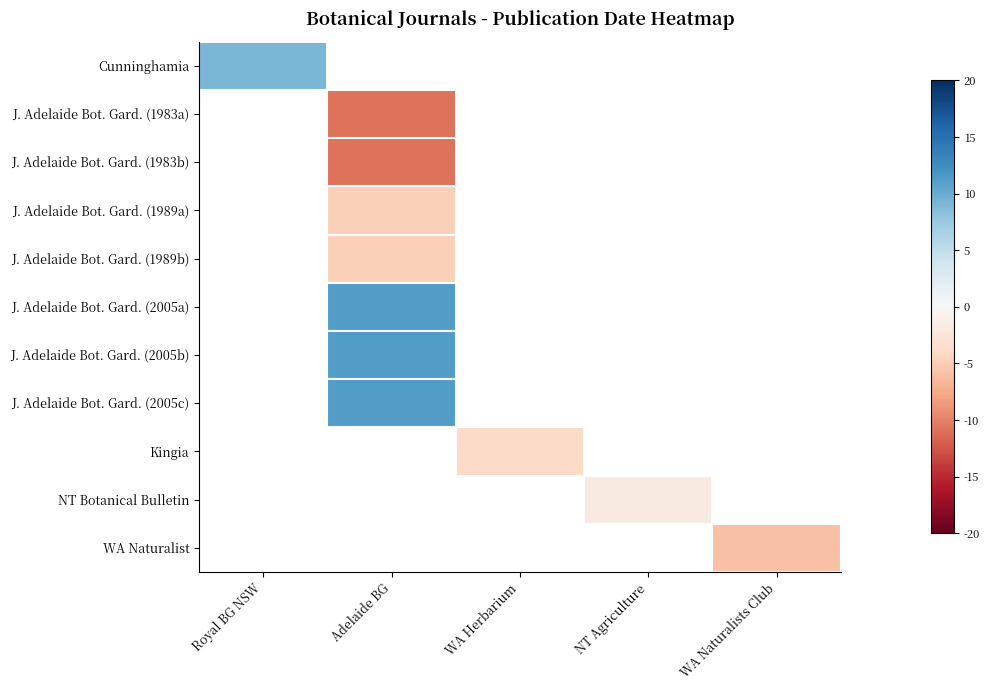

Which label corresponds to the smallest value in the chart?

Adelaide BG